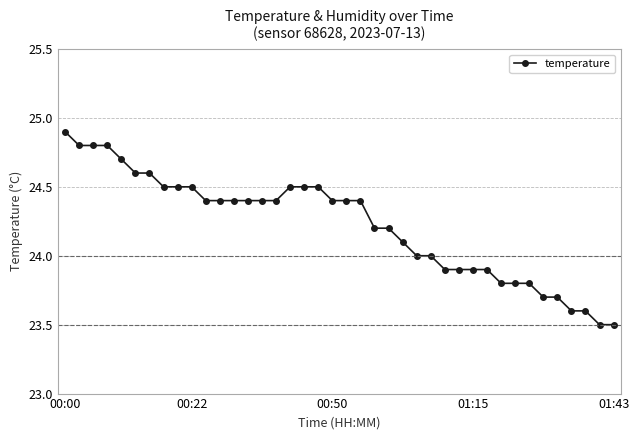

What is the greatest value displayed?

24.9